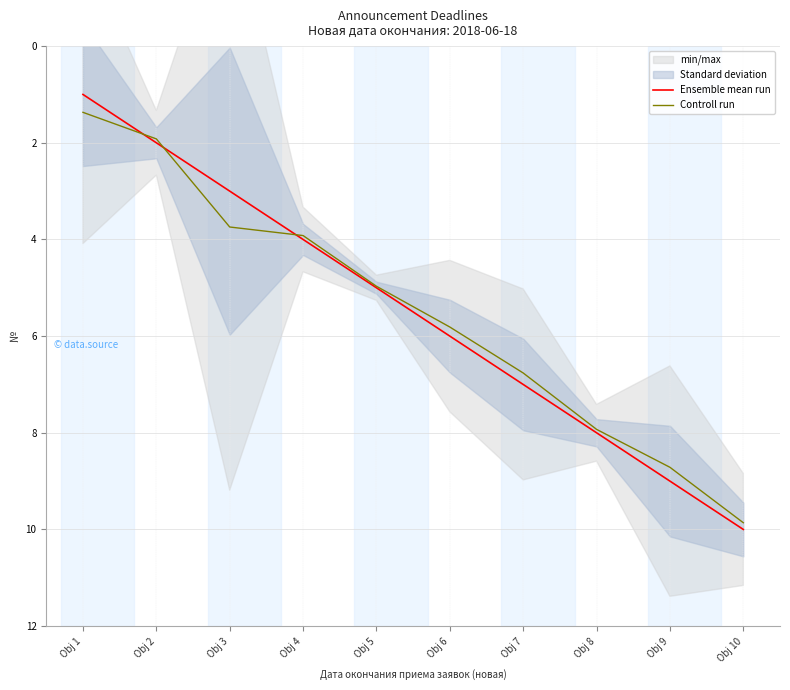

What is the total value across all series at Obj 1?

2.4